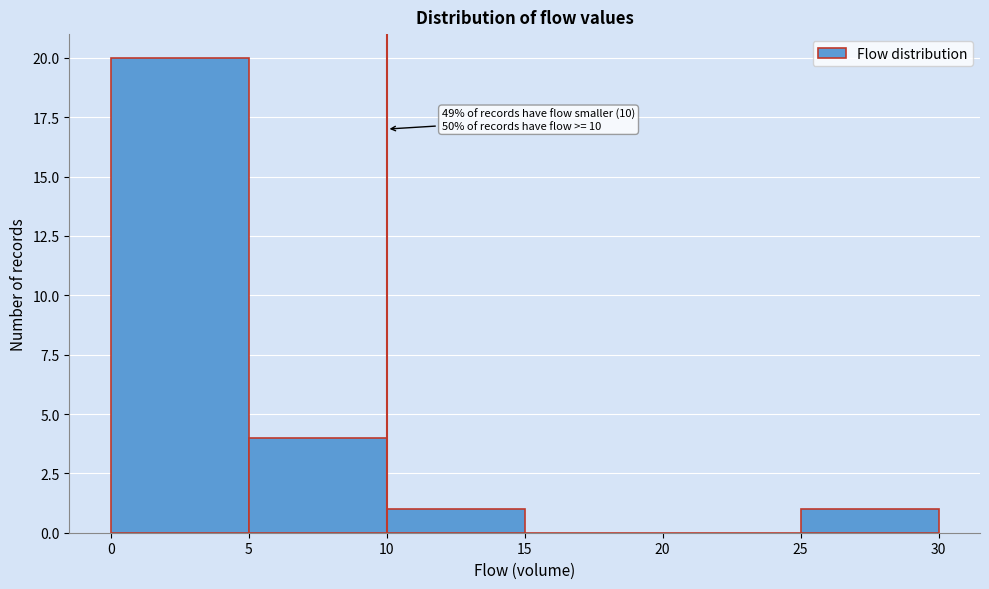

Over which range of the x-axis is the bar tallest?

0 to 5